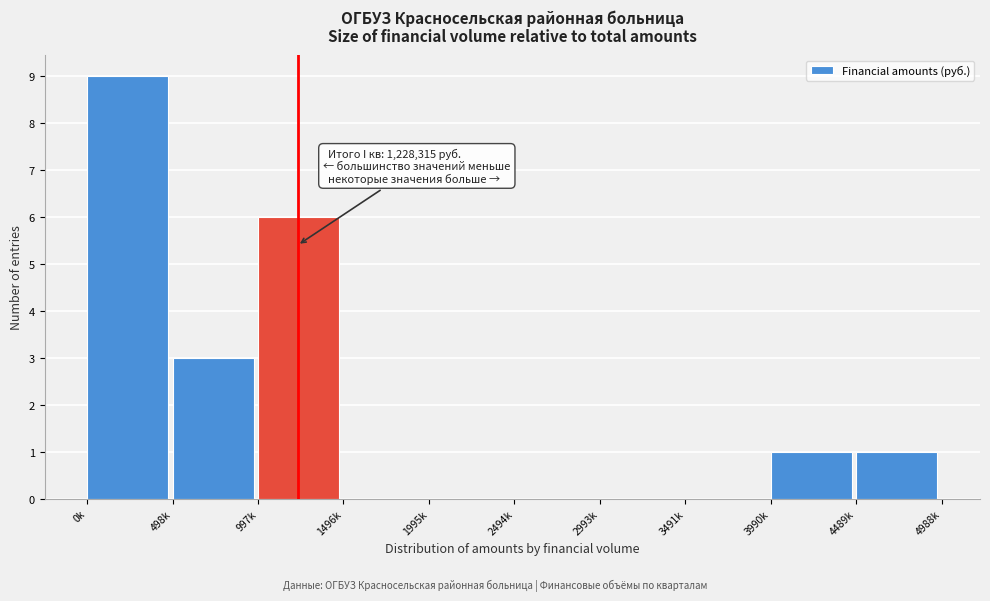

Reading left to right, extract all data points from this chart.

0k=9	498k=3	997k=6	1496k=0	1995k=0	2494k=0	2993k=0	3491k=0	3990k=1	4489k=1